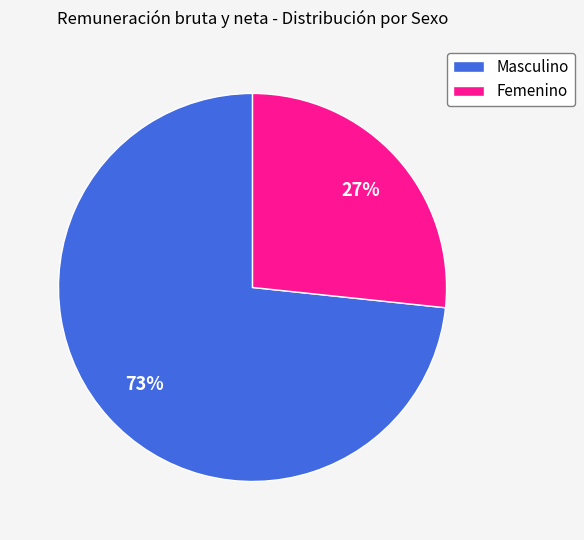

To the nearest percent, what is the average slice percentage?

50%